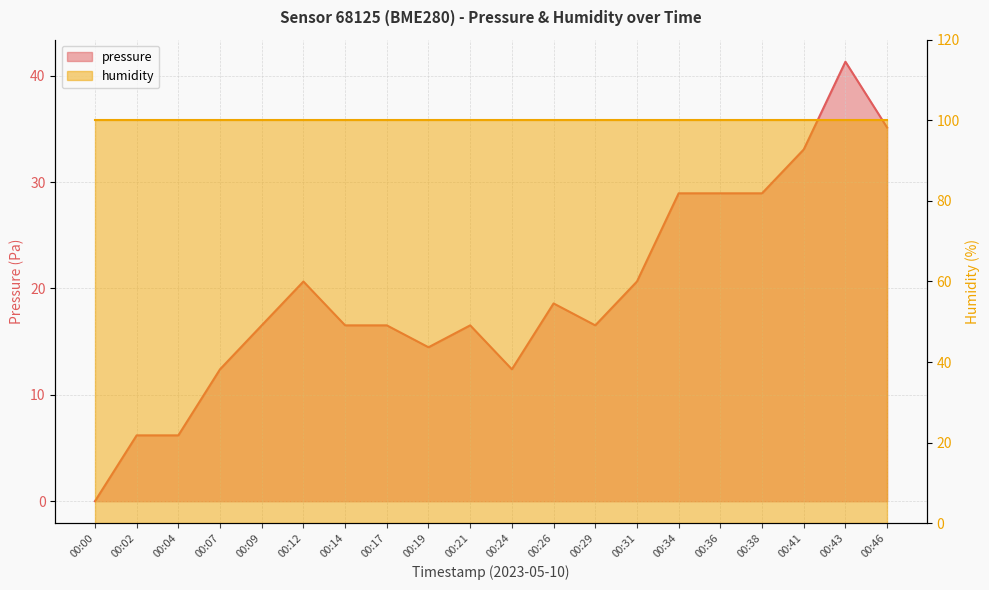

The chart shows a value of 16.5 at 00:14. True or false?

True